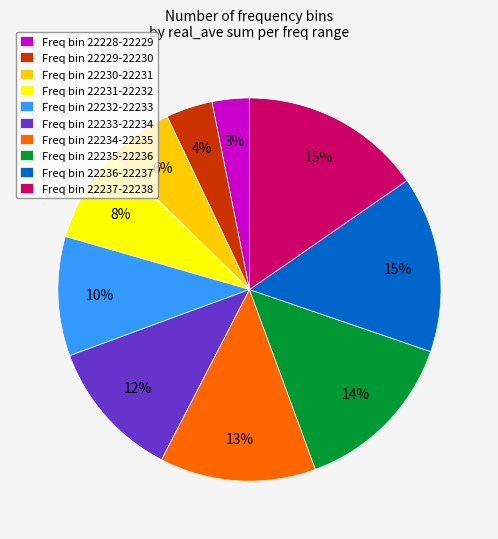

Which category has the smallest portion of the pie?

Freq bin 22228-22229